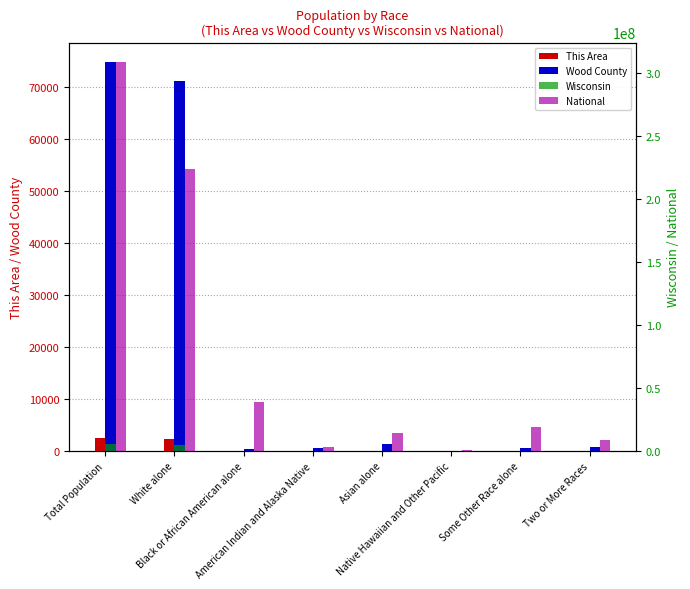

How many data points in Wood County are less than 800?

4